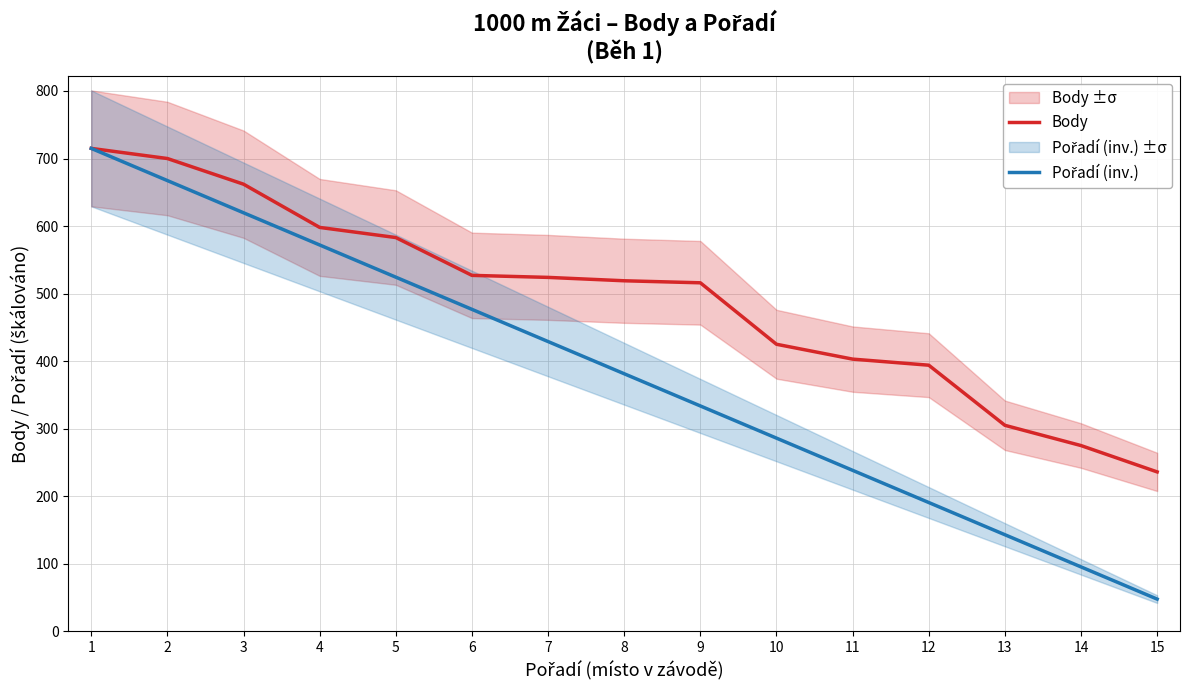

What is the highest value of the Pořadí (inv.) series?

715.0